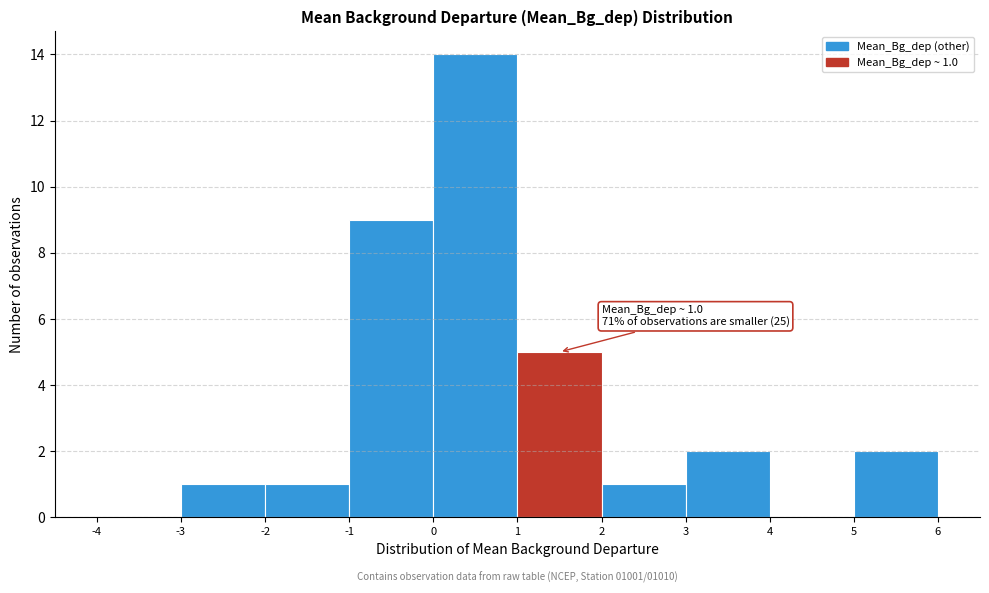

Which range on the x-axis has the tallest bar?

0 to 1